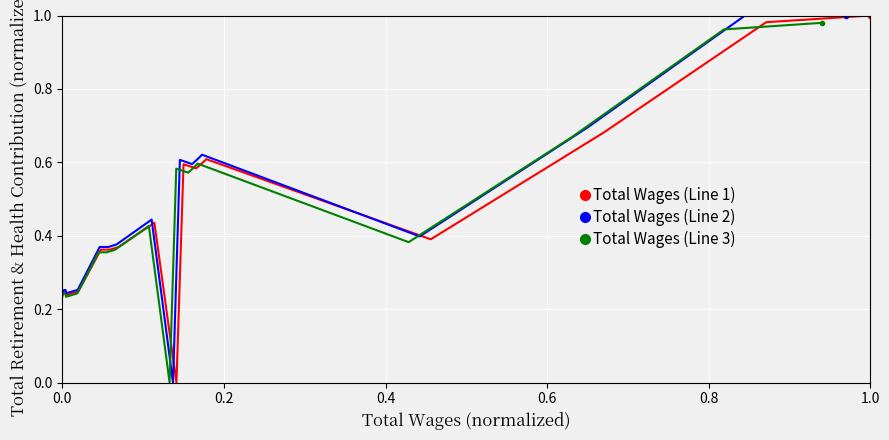

How many data points in Total Wages (Line 1) are above 0?

19